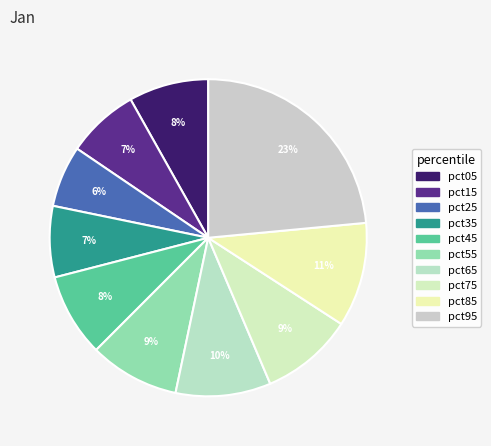

What is the largest slice in the pie chart?

pct95